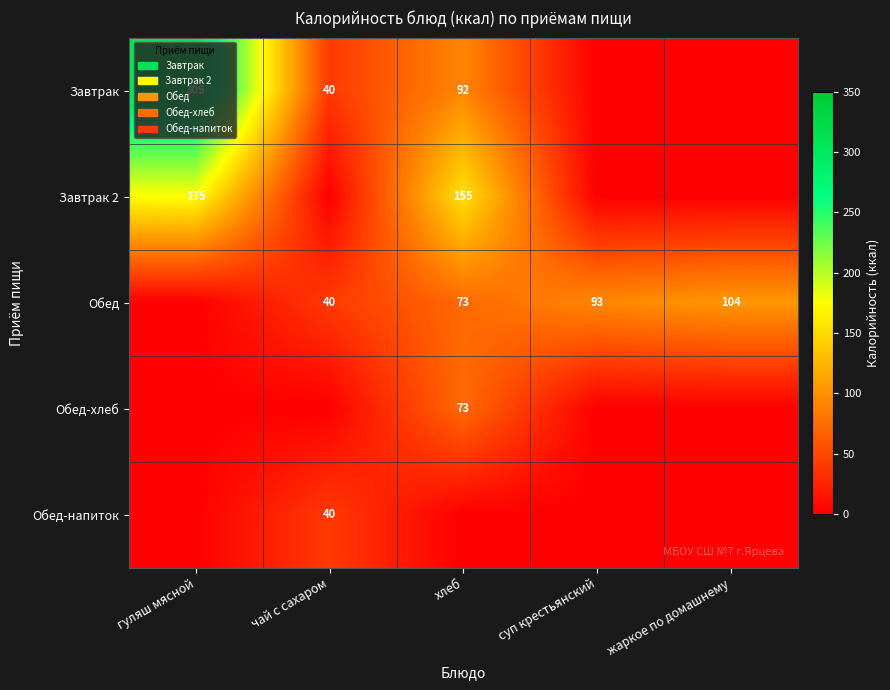

At which category is the sum across all series the highest?

гуляш мясной